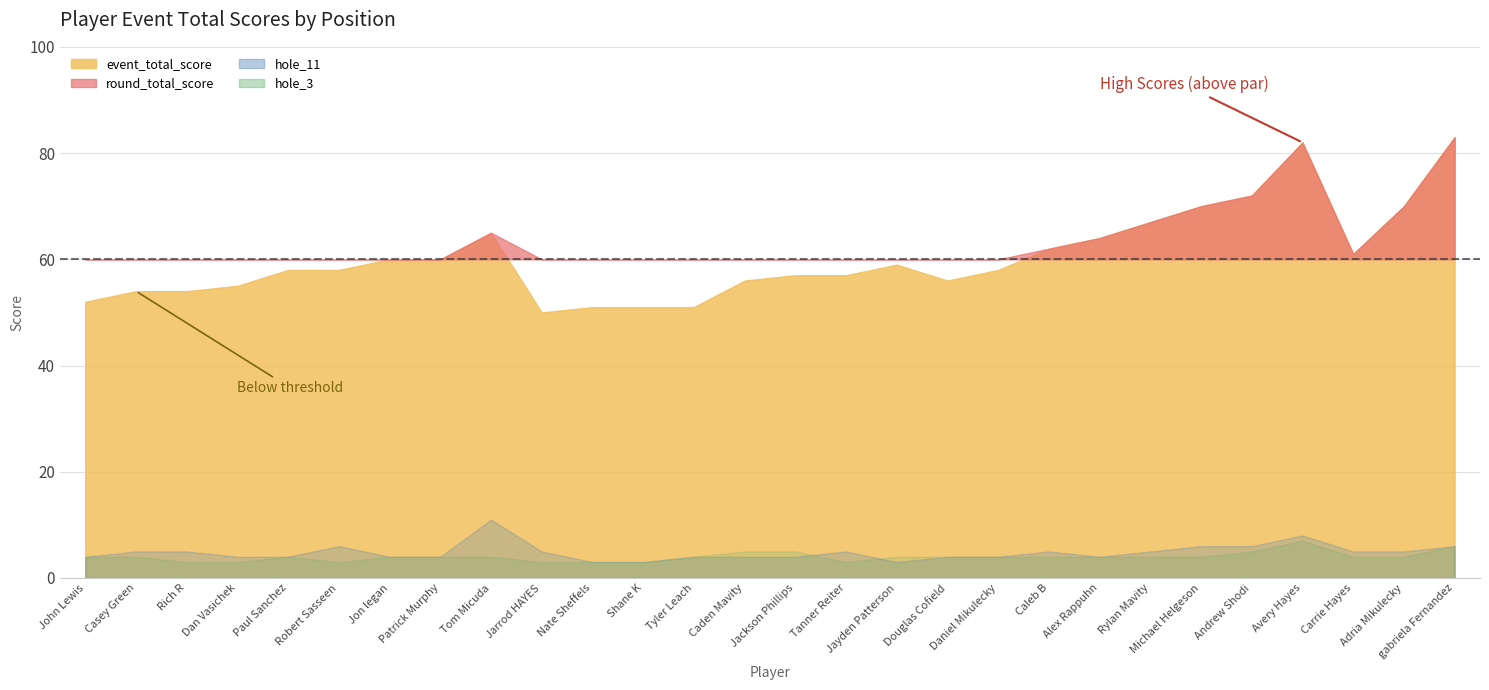

At which label is round_total_score closest to 66?

Tom Micuda